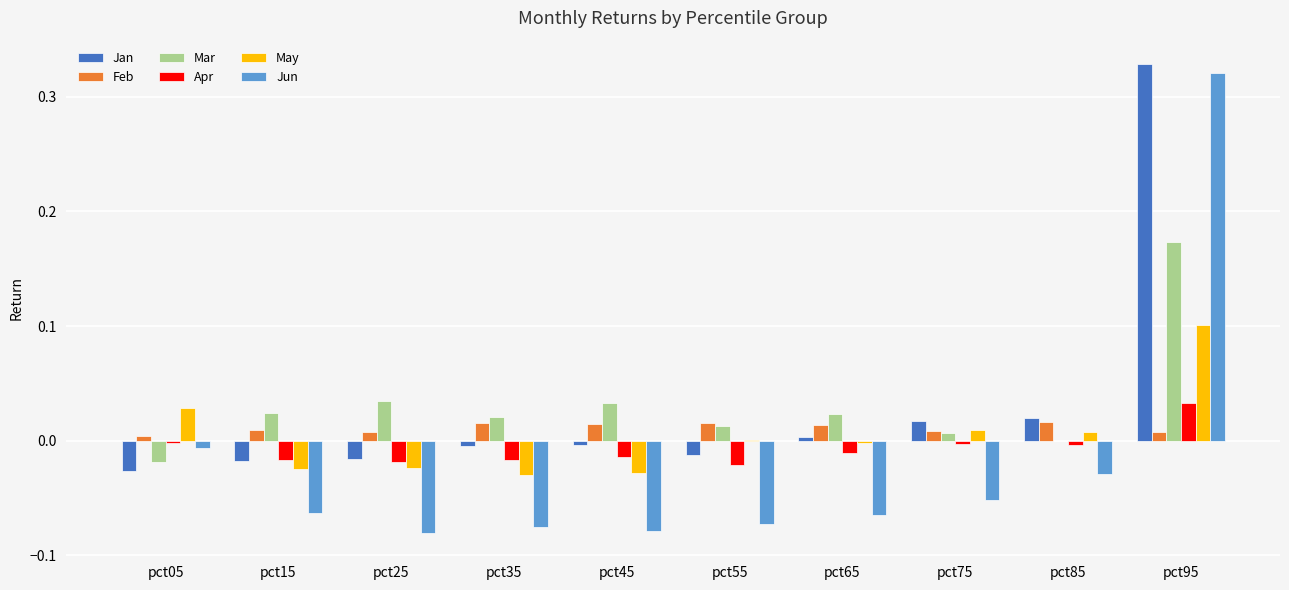

Is the value of Mar at pct95 greater than the value of Feb at pct05?

Yes